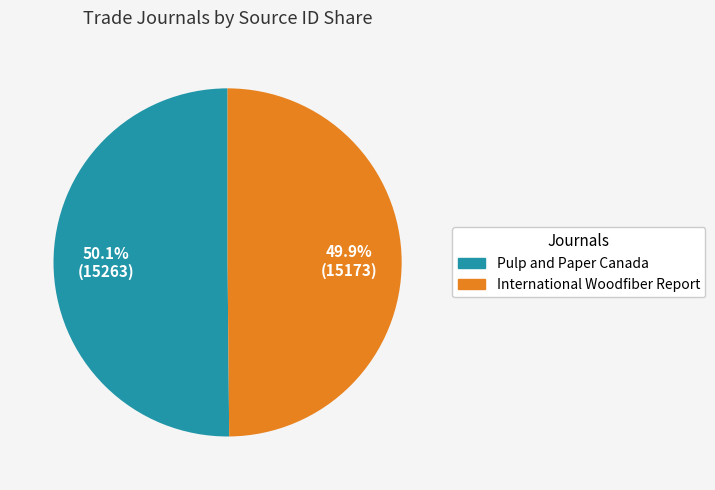

Approximately how many times larger is the value at International Woodfiber Report compared to Pulp and Paper Canada?

1.0